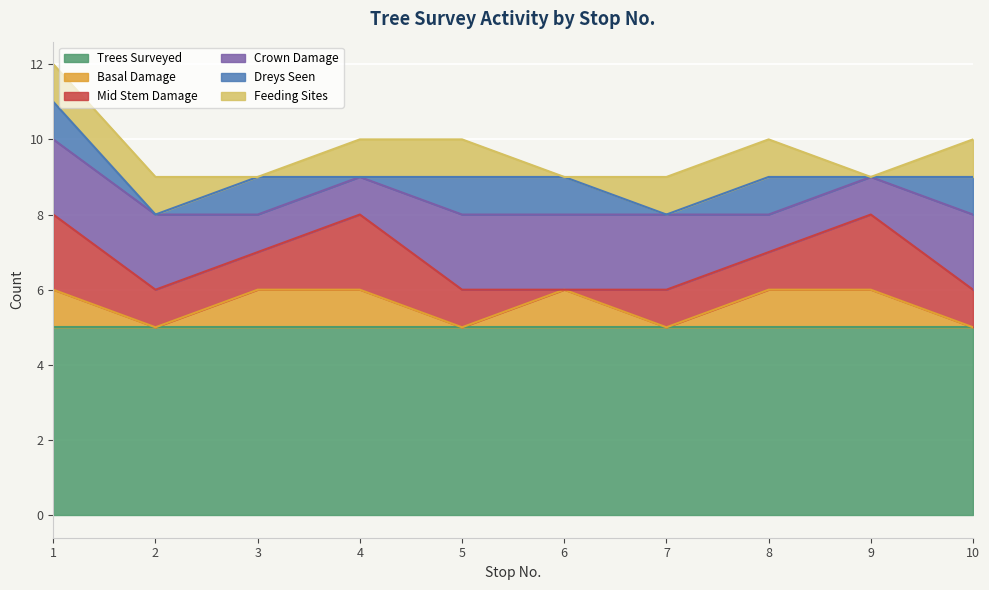

Reading left to right, what are all the values shown in this chart?

Trees Surveyed: 5	5	5	5	5	5	5	5	5	5
Basal Damage: 1	0	1	1	0	1	0	1	1	0
Mid Stem Damage: 2	1	1	2	1	0	1	1	2	1
Crown Damage: 2	2	1	1	2	2	2	1	1	2
Dreys Seen: 1	0	1	0	1	1	0	1	0	1
Feeding Sites: 1	1	0	1	1	0	1	1	0	1